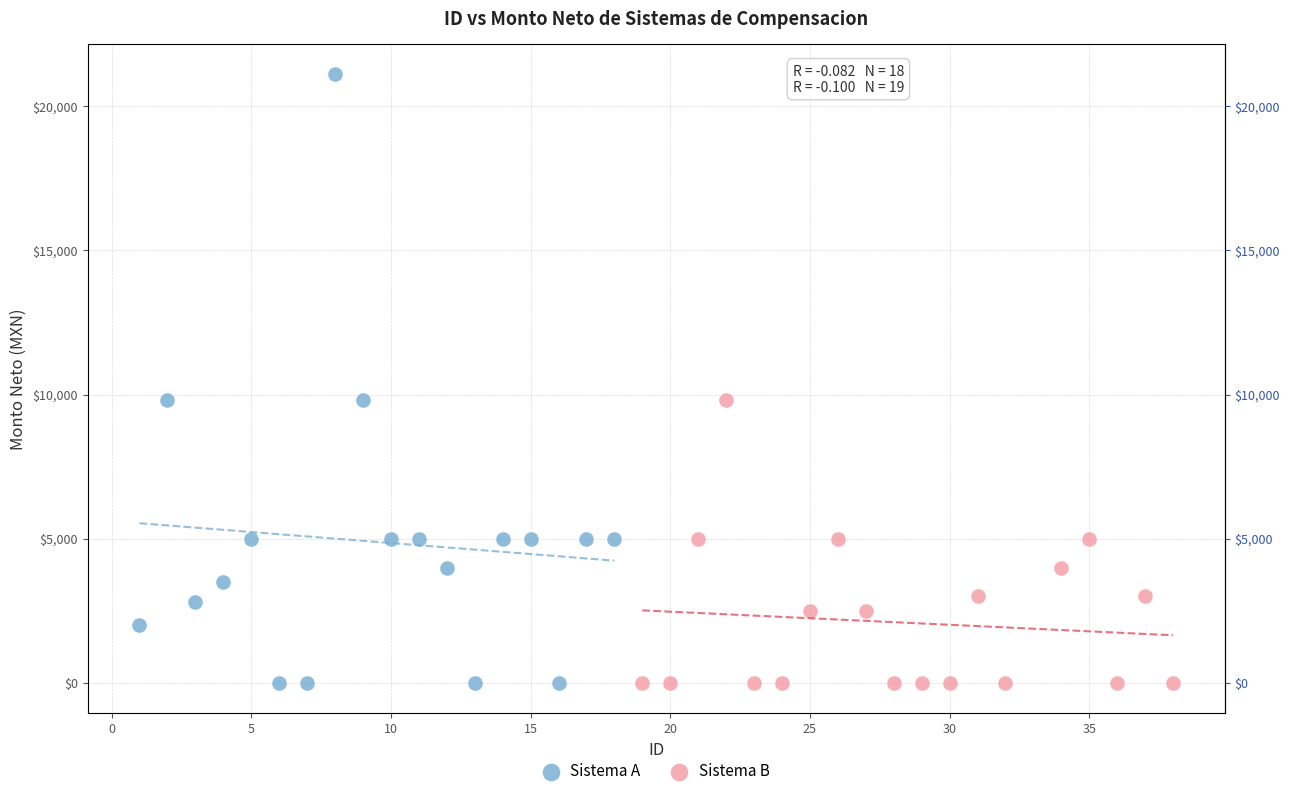

Which series has the largest Y range (max minus min)?

Sistema A